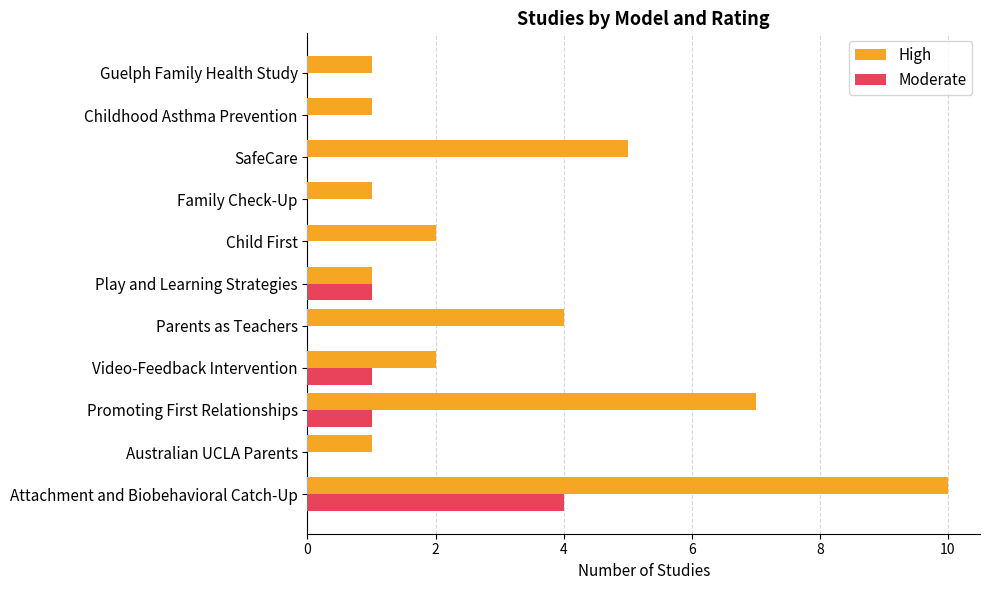

Which series changed the most between Attachment and Biobehavioral Catch-Up and Video-Feedback Intervention?

High